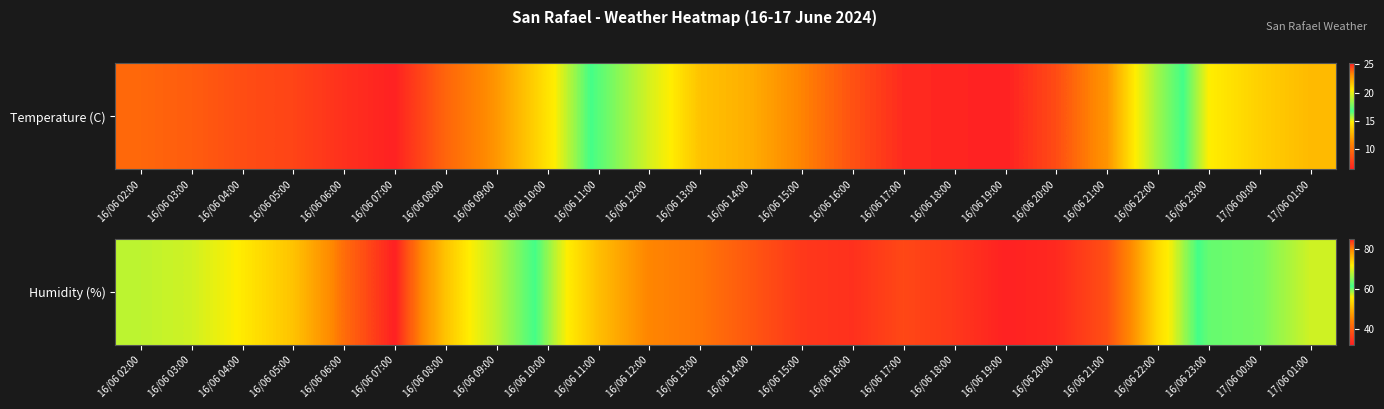

What is the average value?

55